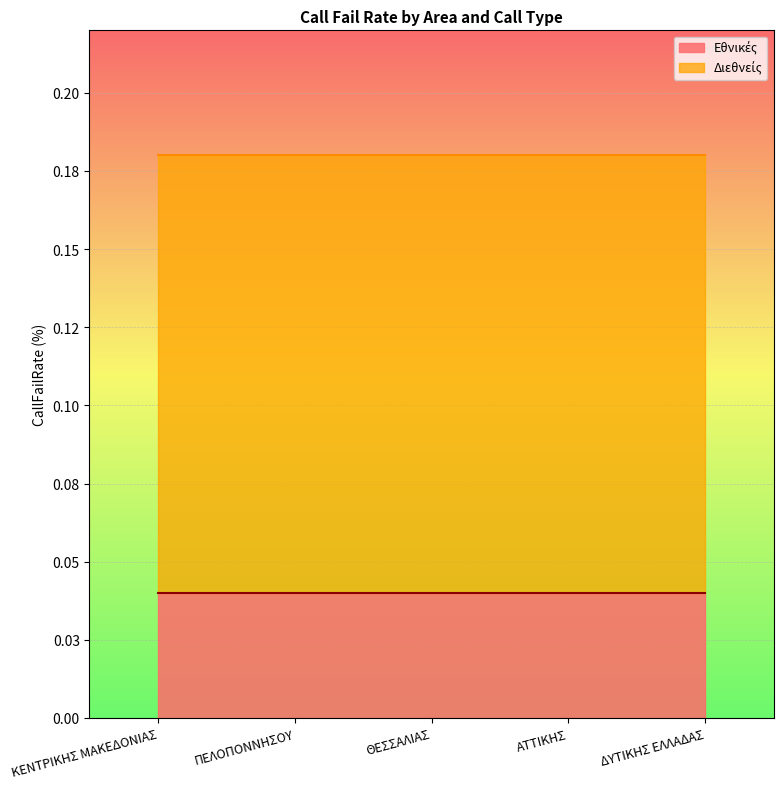

Is the value of Εθνικές at ΚΕΝΤΡΙΚΗΣ ΜΑΚΕΔΟΝΙΑΣ greater than the value of Διεθνείς at ΑΤΤΙΚΗΣ?

No